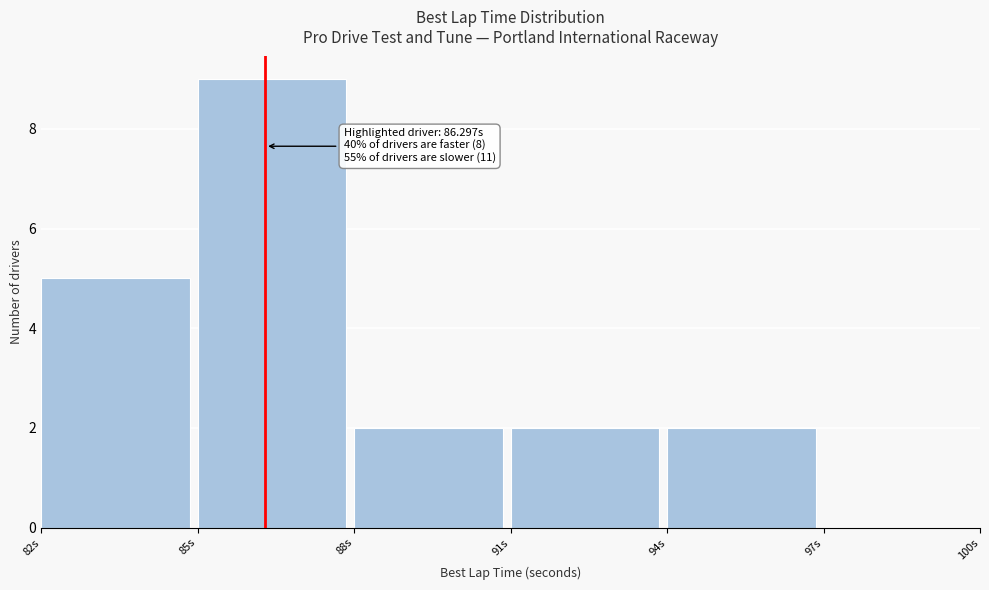

Over which range of the x-axis is the bar tallest?

85 to 88